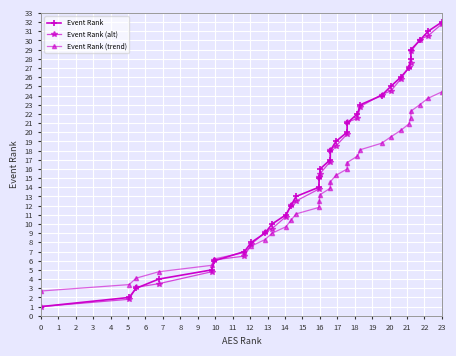

What is the maximum value shown in the chart?

32.0